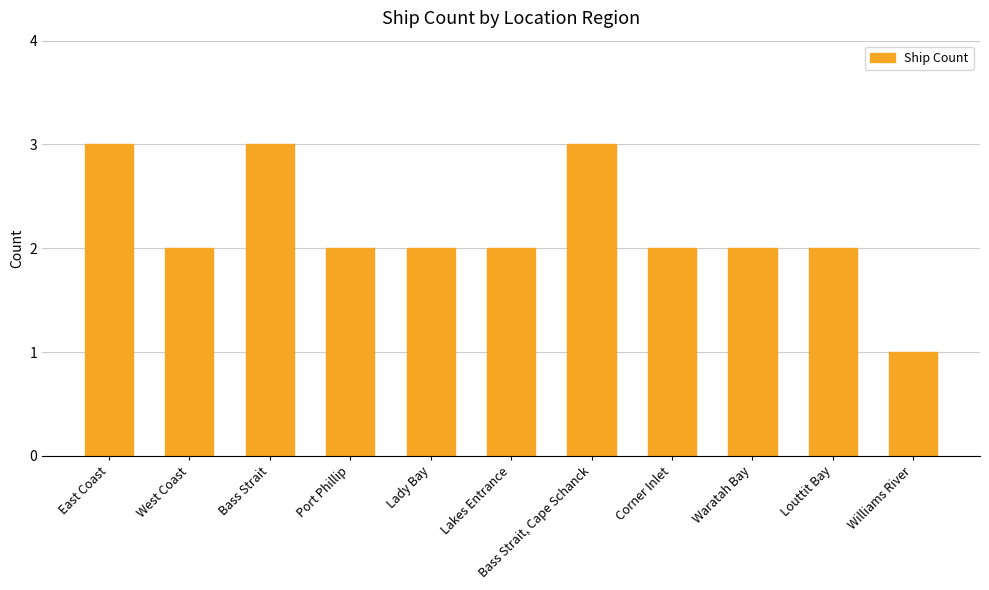

At which label does the data first exceed 2?

East Coast